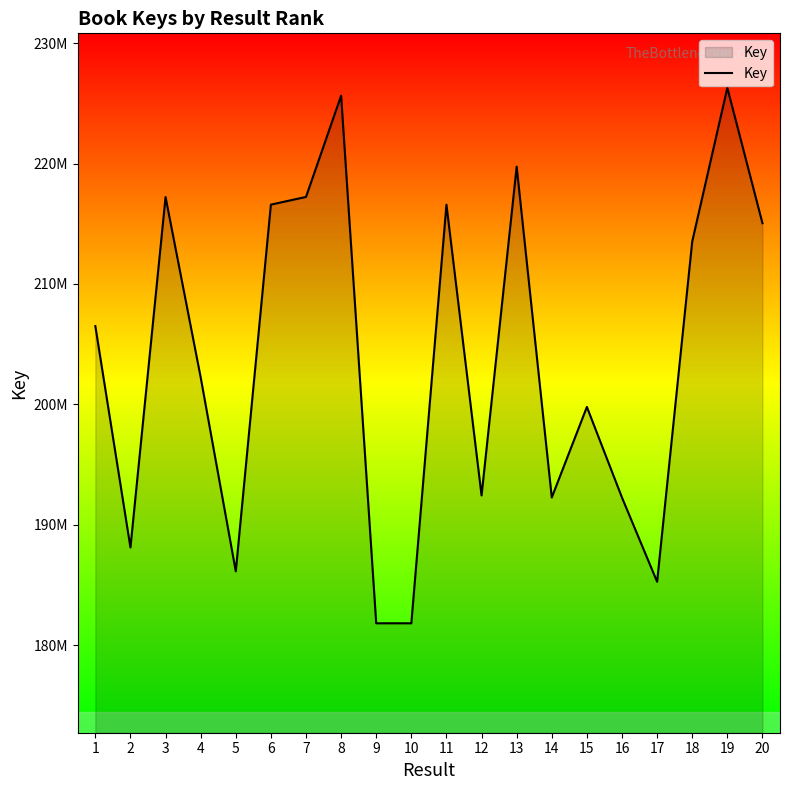

Rank the categories by value from highest to lowest.

19, 8, 13, 7, 3, 6, 11, 20, 18, 1, 4, 15, 12, 14, 16, 2, 5, 17, 9, 10